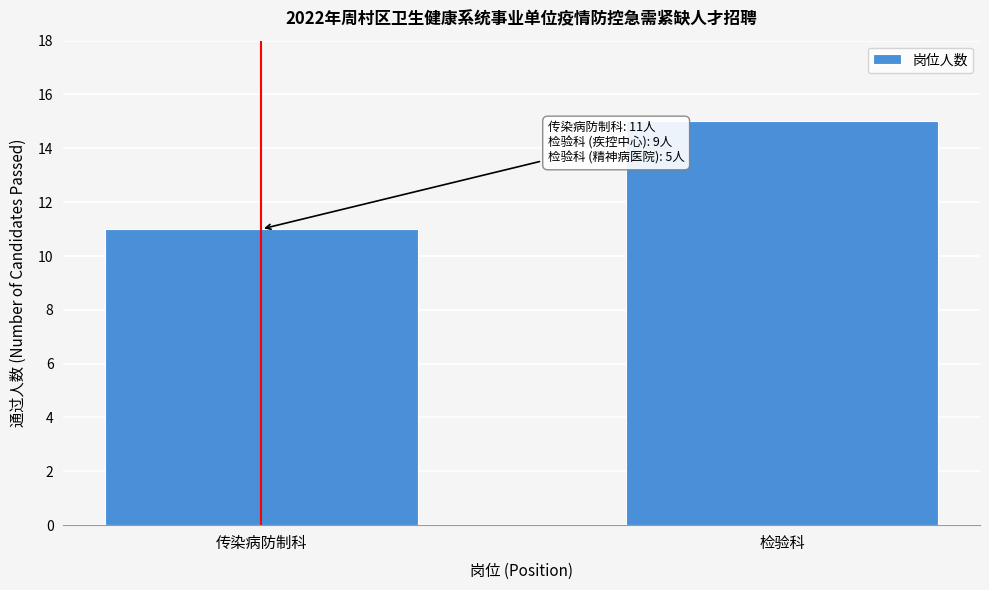

Reading left to right, what are all the values shown in this chart?

传染病防制科=11	检验科=15